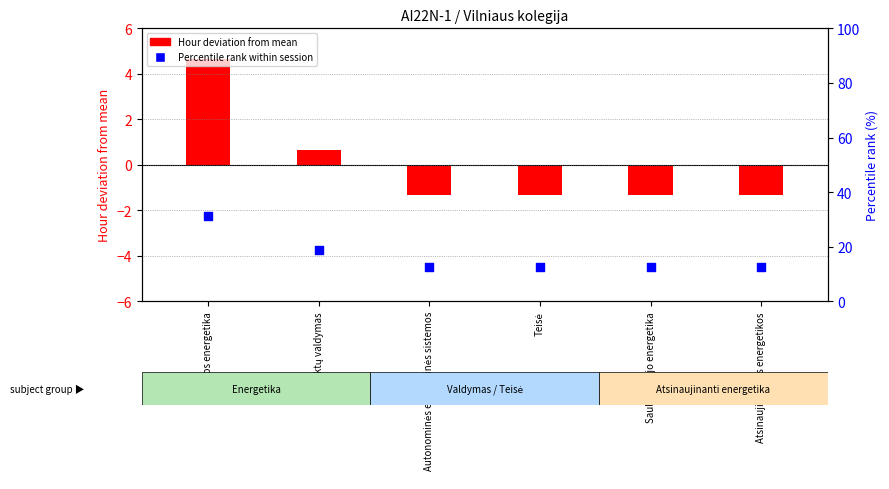

At which category is the sum across all series the highest?

Elektros energetika